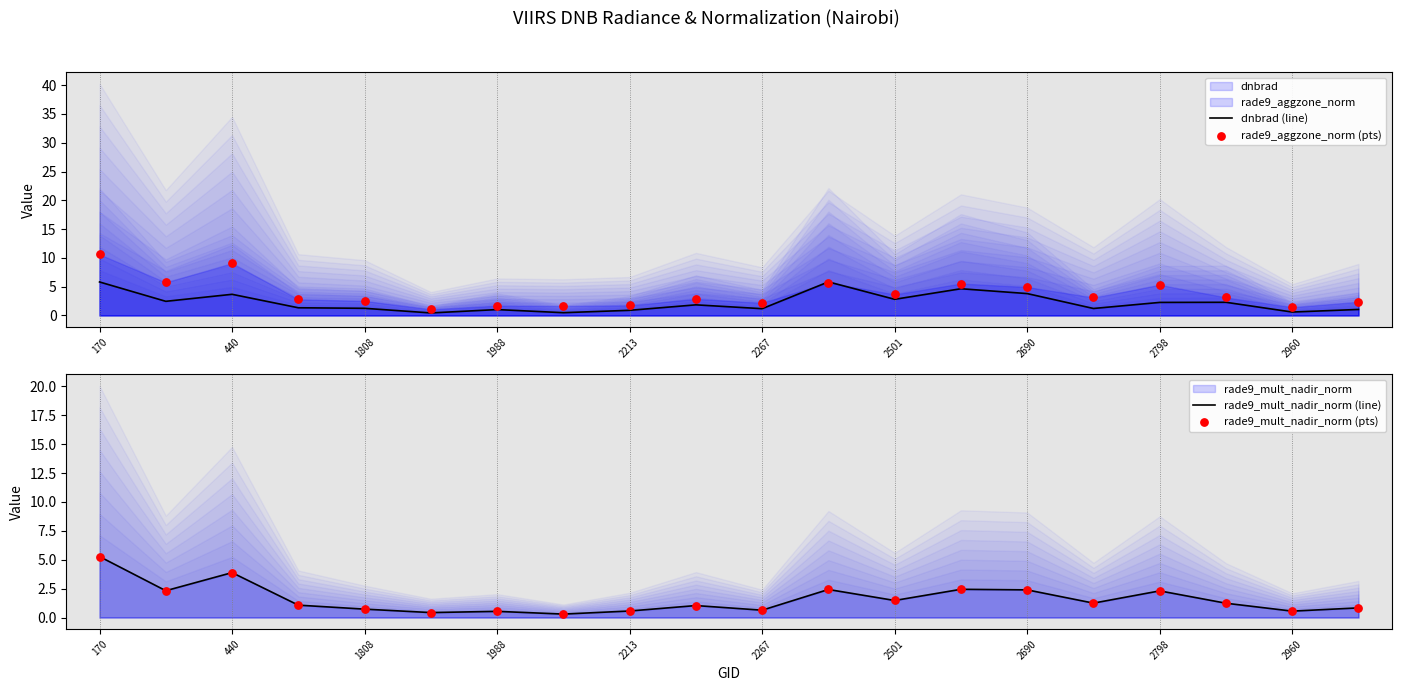

Which series reaches the minimum Y coordinate?

rade9_mult_nadir_norm (line)